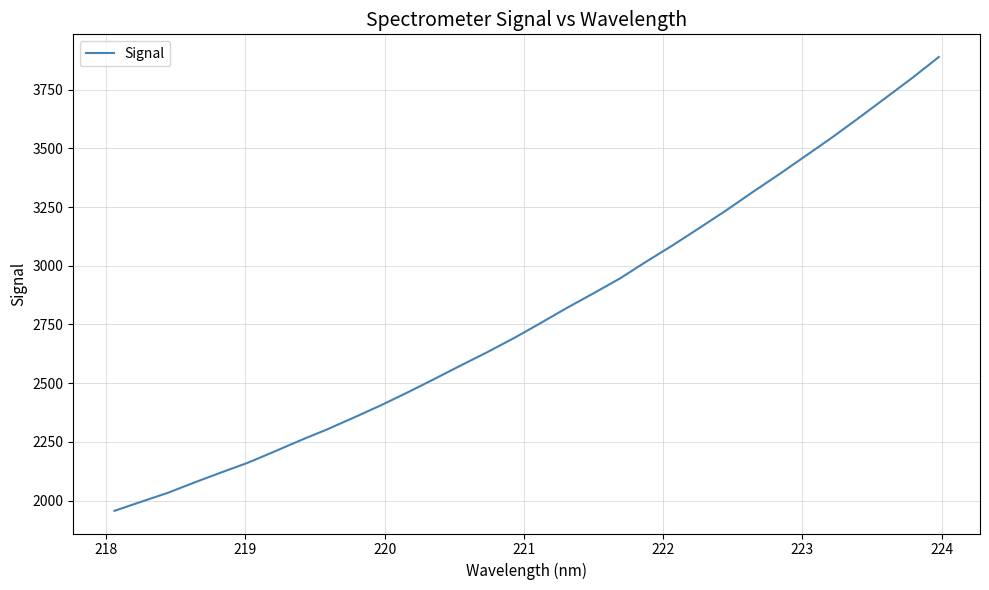

What is the difference between the maximum and minimum values?

1932.3